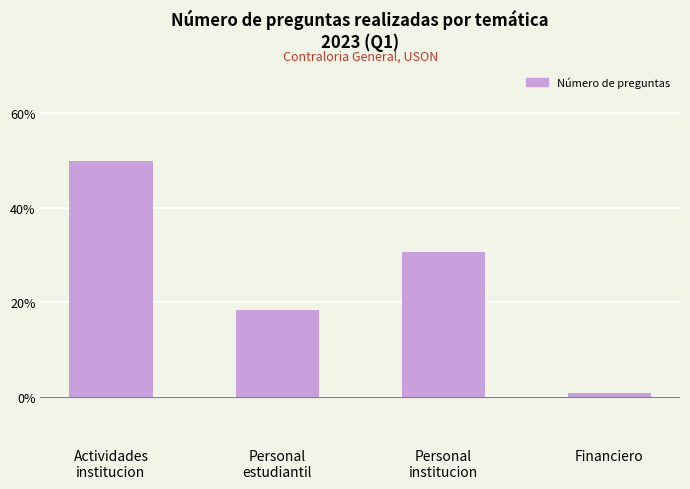

What is the smallest value displayed?

0.9